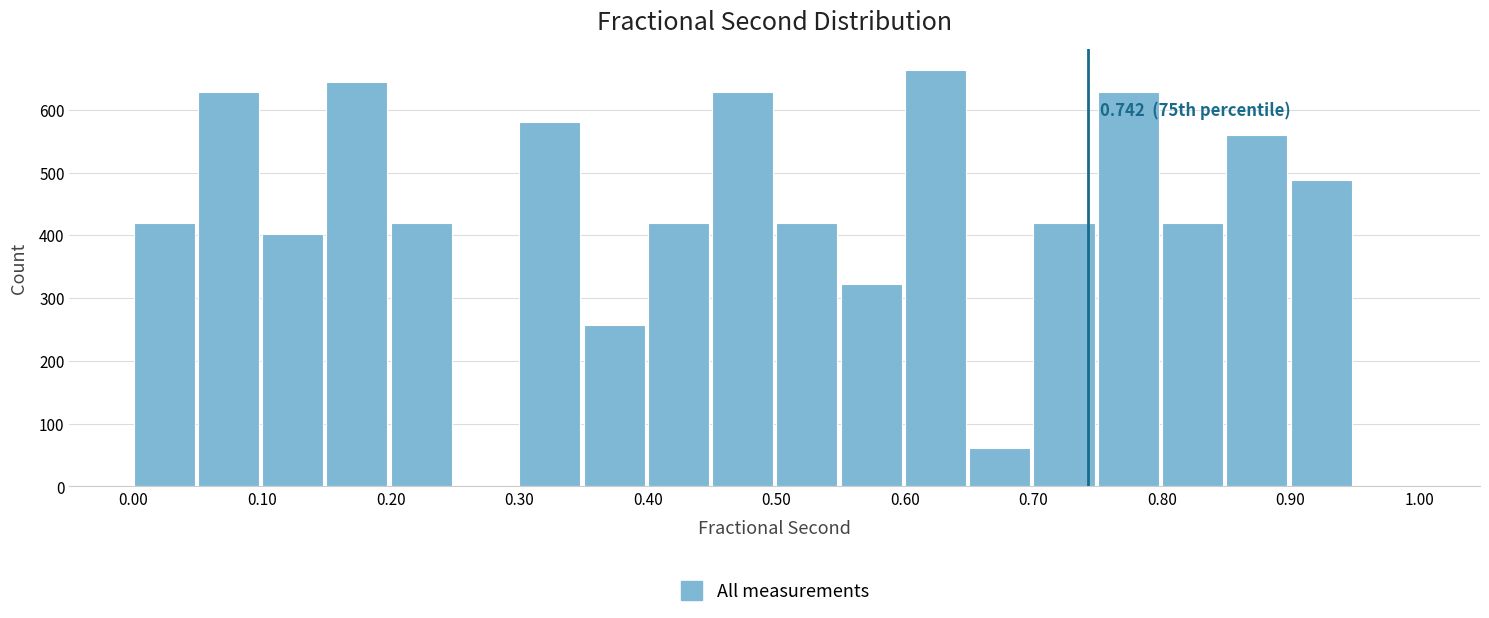

Over which range of the x-axis is the bar tallest?

0.60 to 0.65